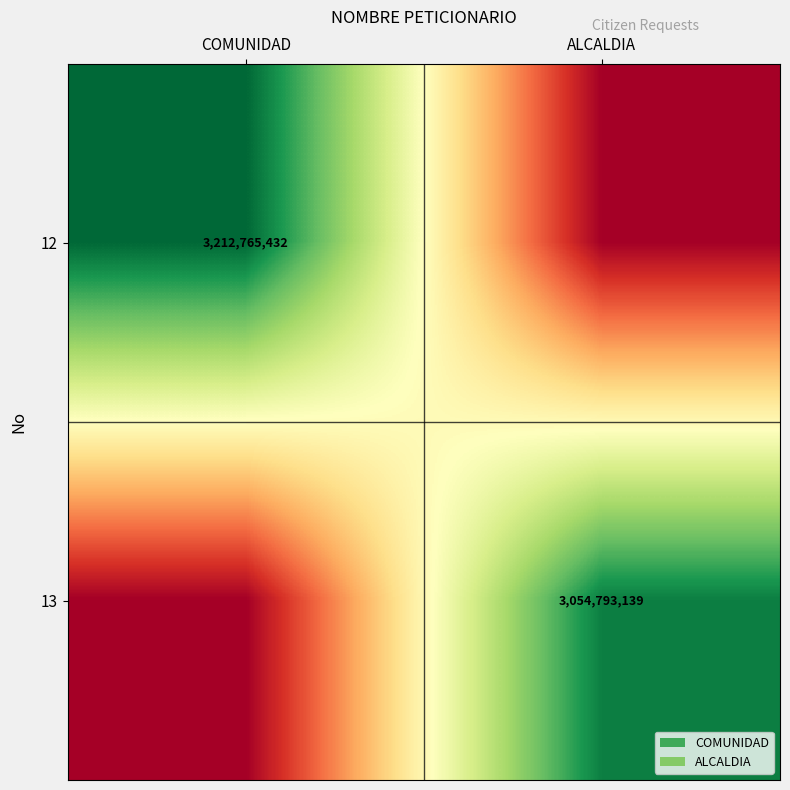

True or false: 12 has a value of 2228258146 at COMUNIDAD.

False